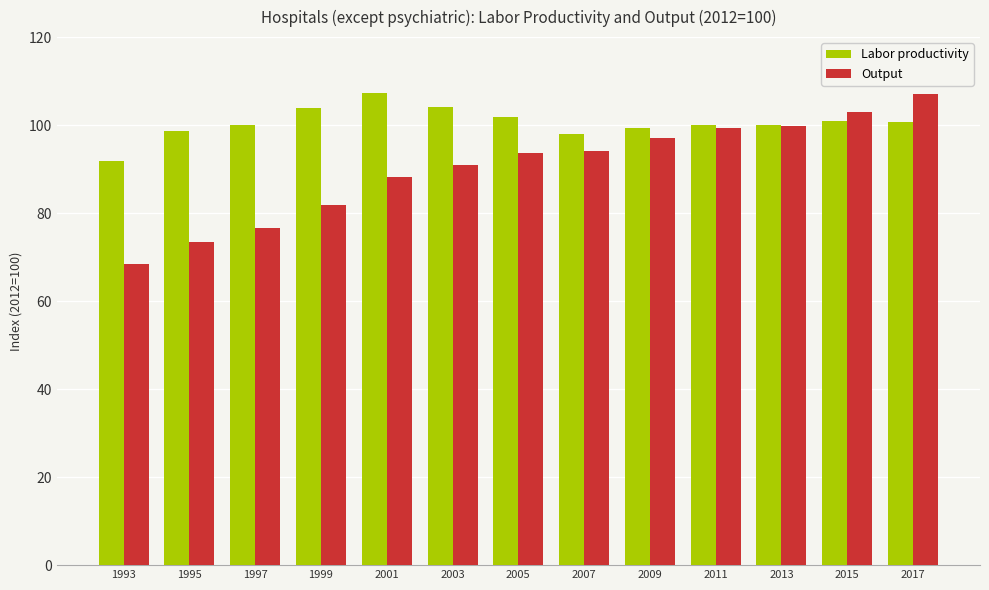

Is it true that Output equals 35.2 at 2017?

False